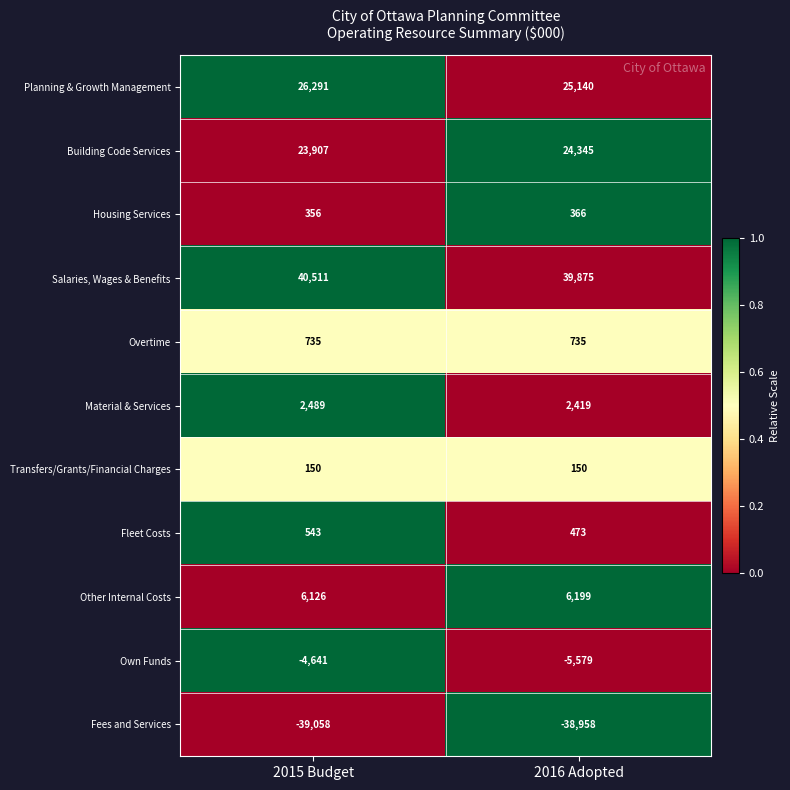

Reading left to right, list all the values displayed in this chart.

Planning & Growth Management: 26291	25140
Building Code Services: 23907	24345
Housing Services: 356	366
Salaries, Wages & Benefits: 40511	39875
Overtime: 735	735
Material & Services: 2489	2419
Transfers/Grants/Financial Charges: 150	150
Fleet Costs: 543	473
Other Internal Costs: 6126	6199
Own Funds: -4641	-5579
Fees and Services: -39058	-38958